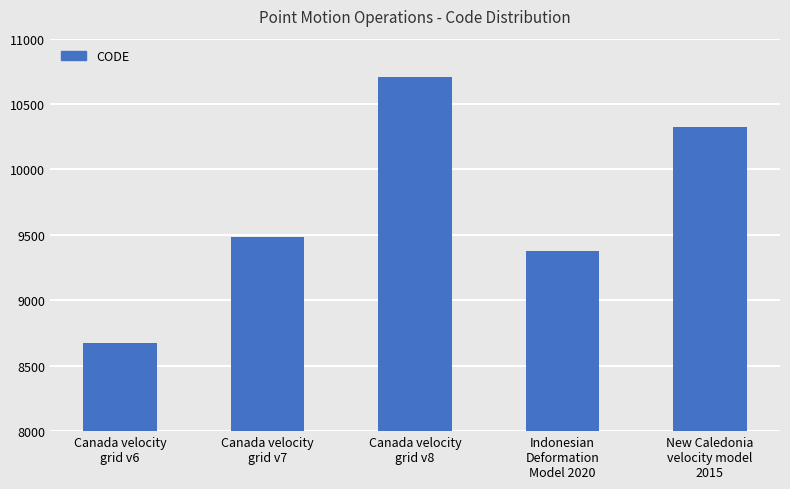

List the labels in order of value, largest first.

Canada velocity
grid v8, New Caledonia
velocity model
2015, Canada velocity
grid v7, Indonesian
Deformation
Model 2020, Canada velocity
grid v6